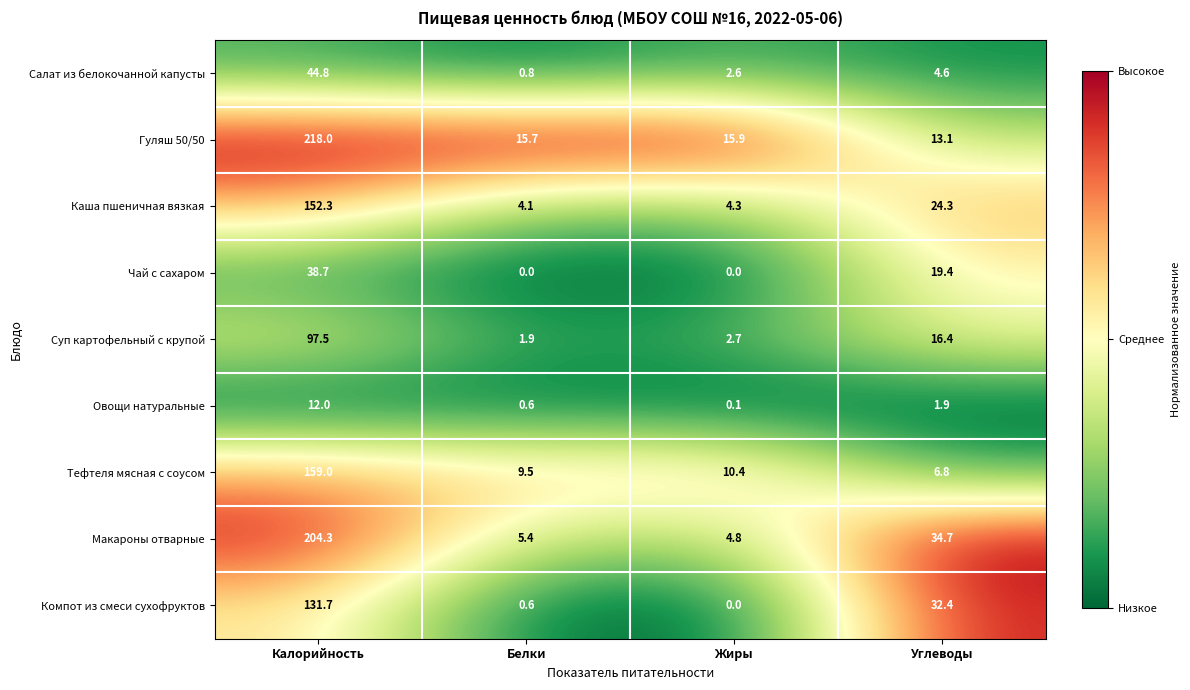

Which category has the highest value across all series?

Калорийность